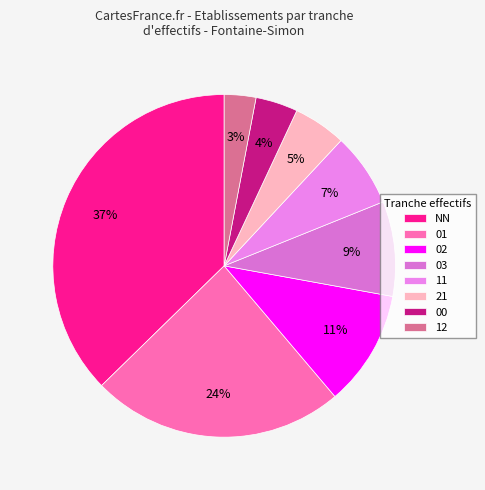

Does 03 account for over 50% of the chart?

No